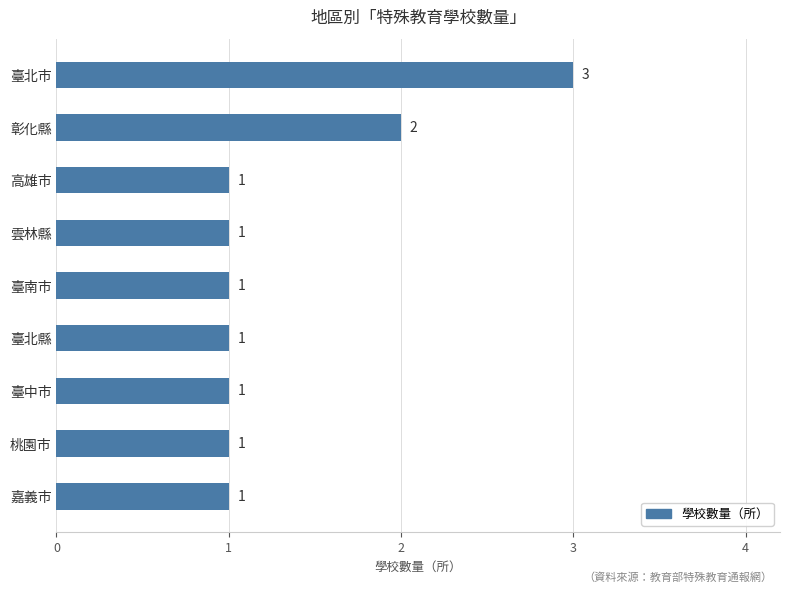

Reading top to bottom, transcribe all the data shown in this chart.

3	2	1	1	1	1	1	1	1